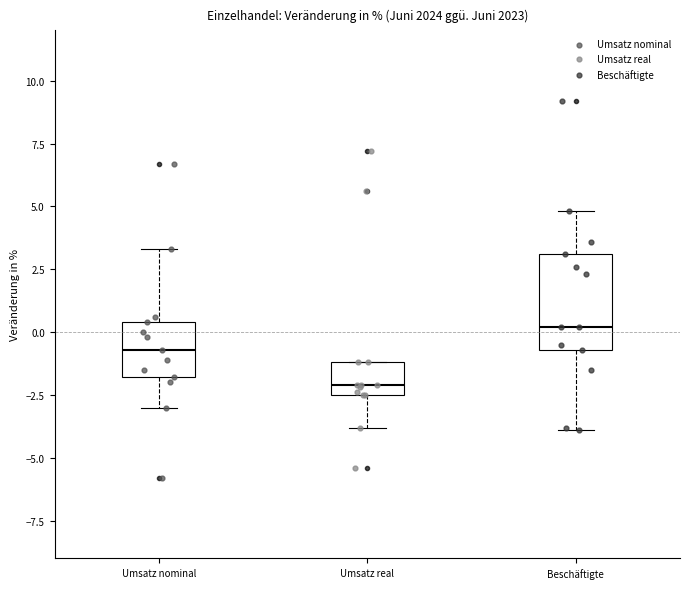

Reading left to right, read every box against the y-axis: the position of its median line, the range the box covers, and the ends of its whiskers. The values are not printed on the chart, so give them approximately, as read against the axis.

Umsatz nominal: median -0.5, box -2.0 to 0.5, whiskers -3.0 to 3.5
Umsatz real: median -2.0, box -2.5 to -1.0, whiskers -4.0 to -1.0
Beschäftigte: median 0.0, box -0.5 to 3.0, whiskers -4.0 to 5.0